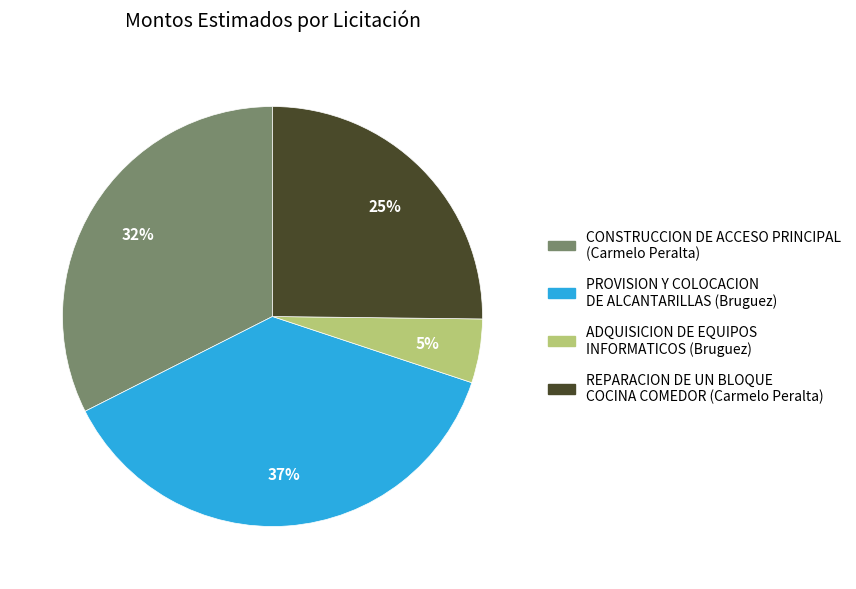

To the nearest percent, what portion does PROVISION Y COLOCACION DE ALCANTARILLAS (Bruguez) represent?

37%